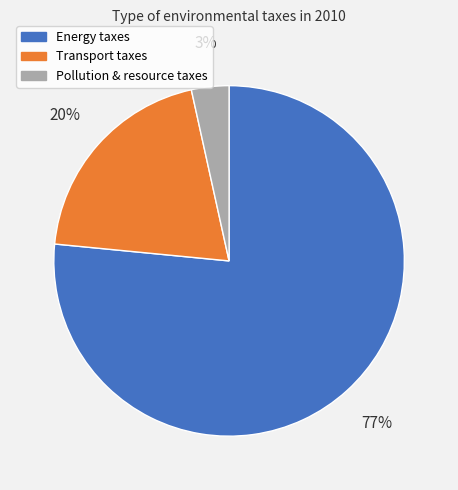

Between Pollution & resource taxes and Transport taxes, which is larger?

Transport taxes